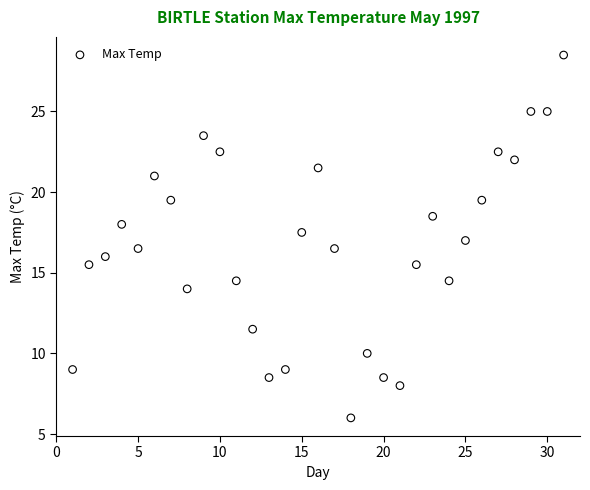

What is the range of Y values (max minus min)?

22.5